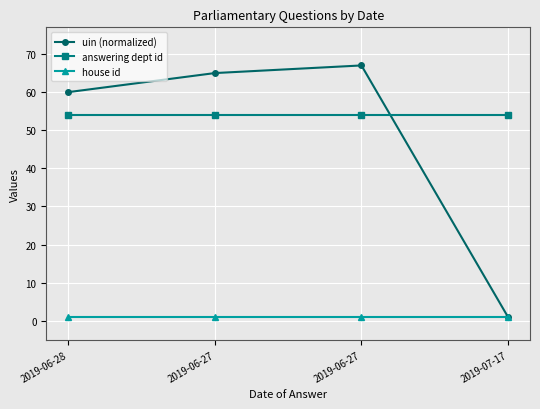

What is the label of the 3rd point from the right?

2019-06-27